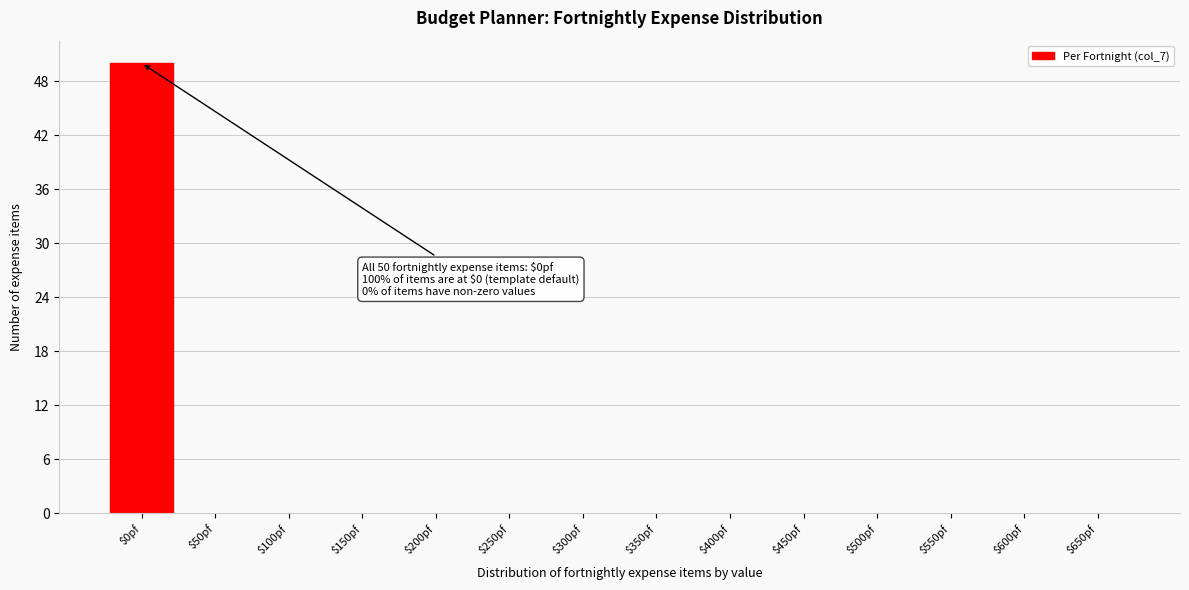

The value at $650pf is 0. True or false?

True